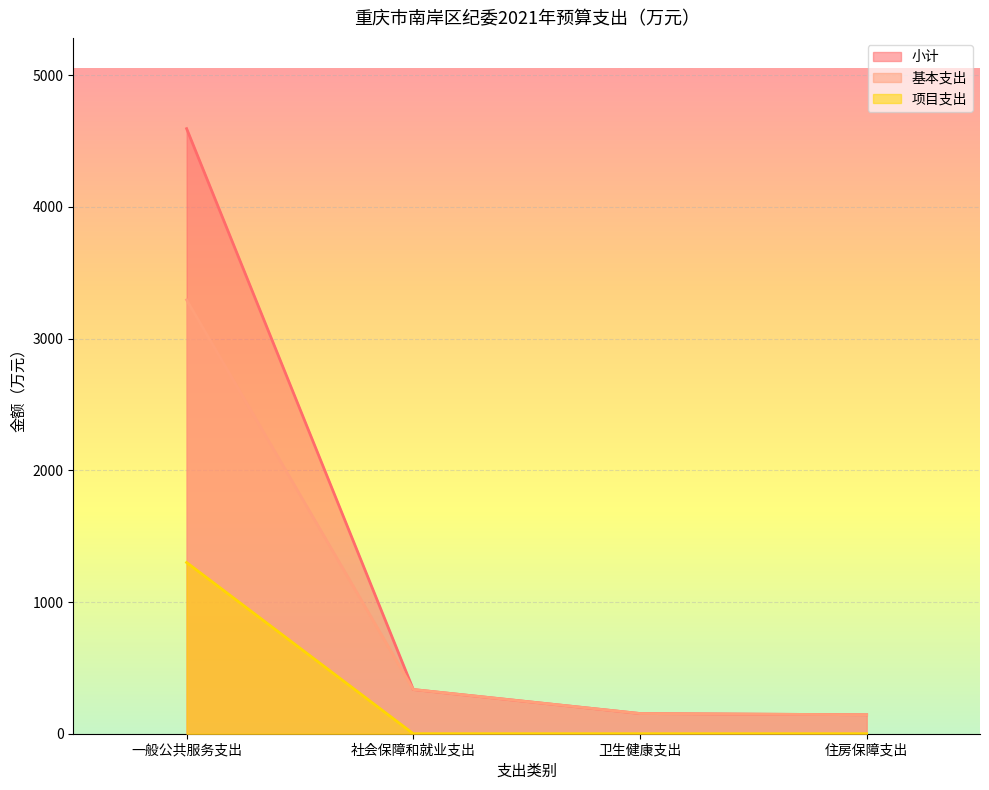

How many data points in 项目支出 are above 0?

1